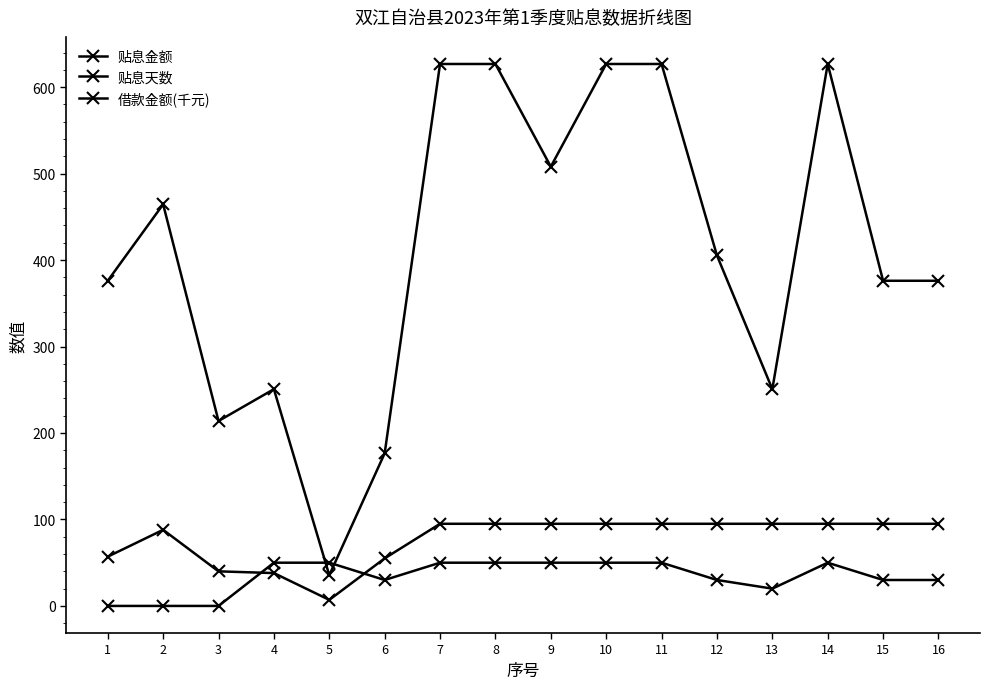

How many lines are shown in the chart?

3